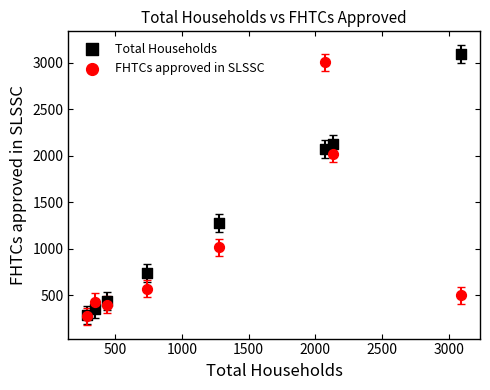

In the Total Households series, what Y value is closest to 1691?

2073